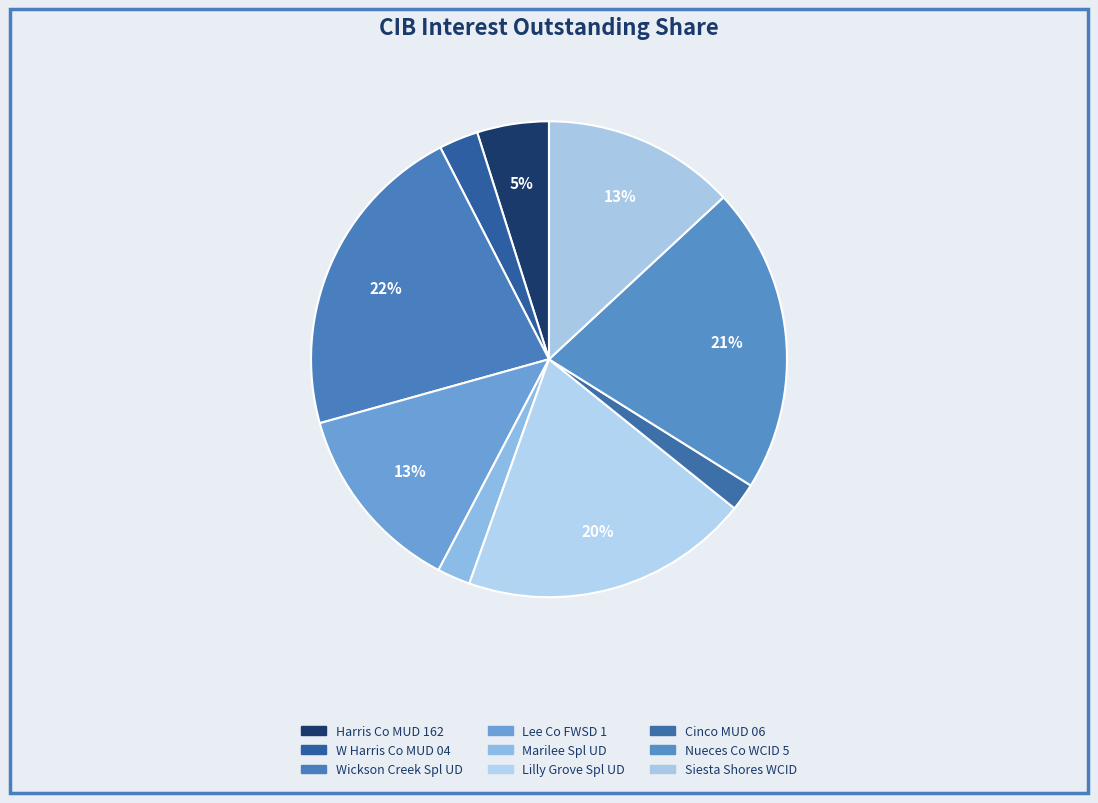

How many slices are in this pie chart?

9